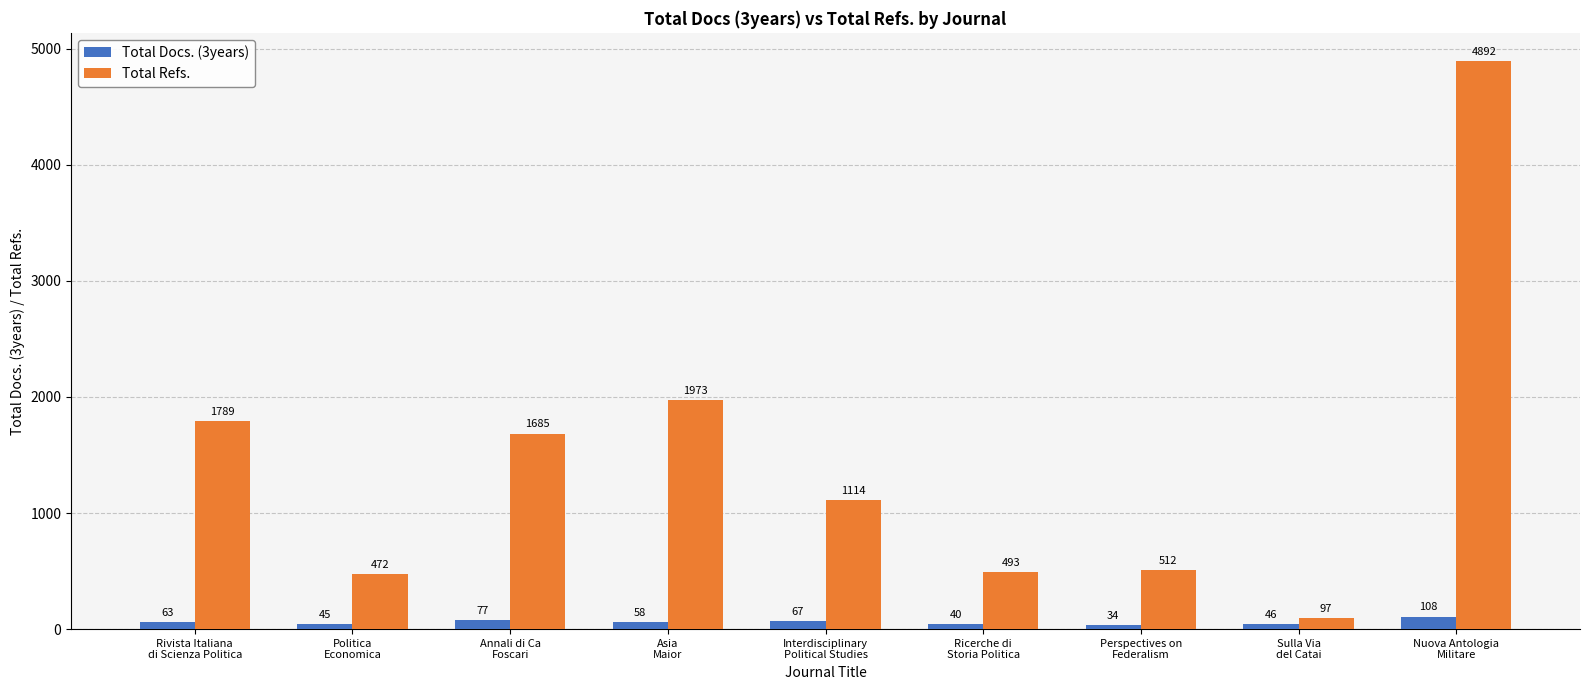

List the series in order of their peak value, lowest first.

Total Docs. (3years), Total Refs.